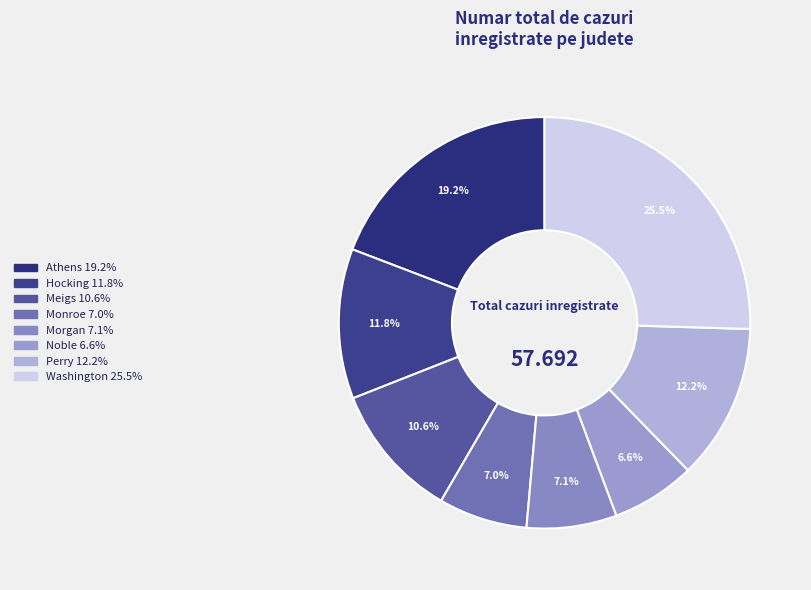

Which has a higher value, Morgan or Hocking?

Hocking